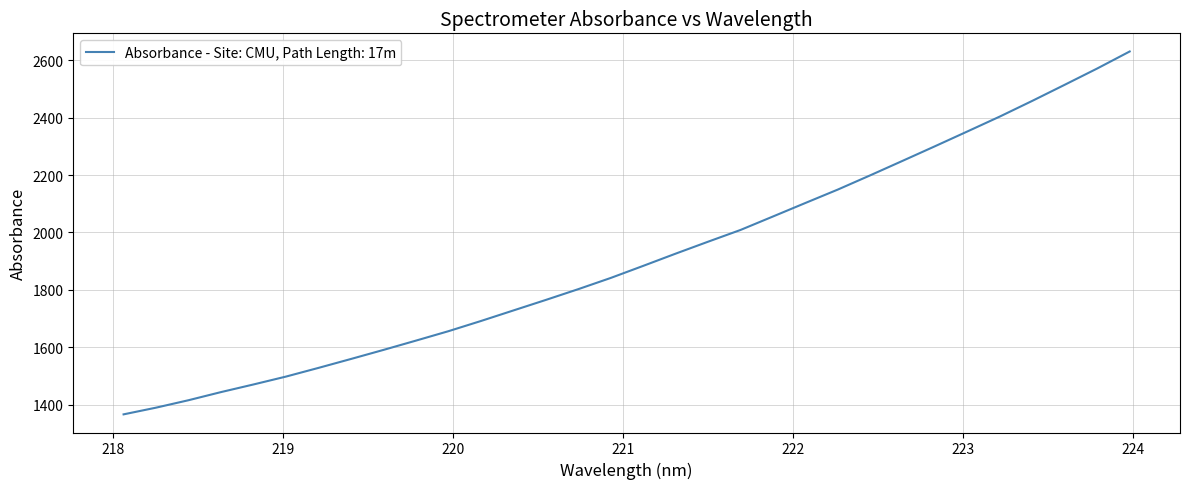

Count the number of categories in the chart.

32